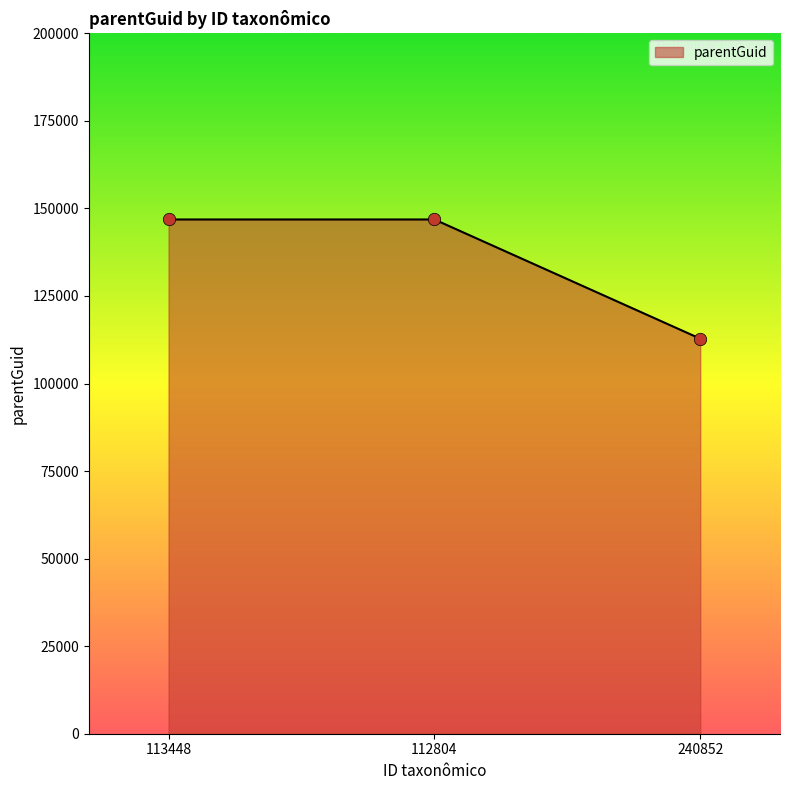

What is the ratio of the value at 112804 to the value at 113448?

1.0